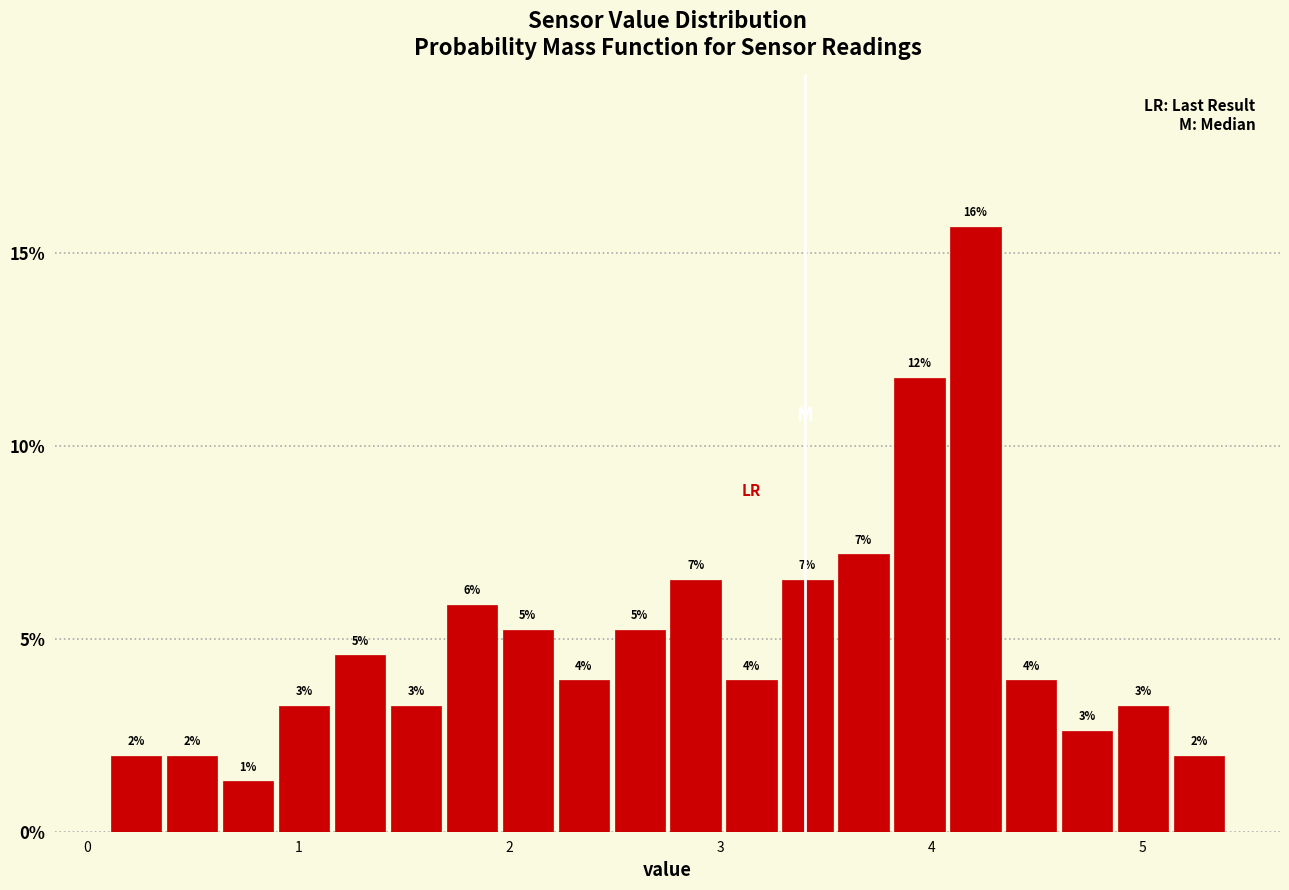

Around what value on the x-axis is the tallest bar? Give the approximate position of its centre, as read against the axis.

4.2